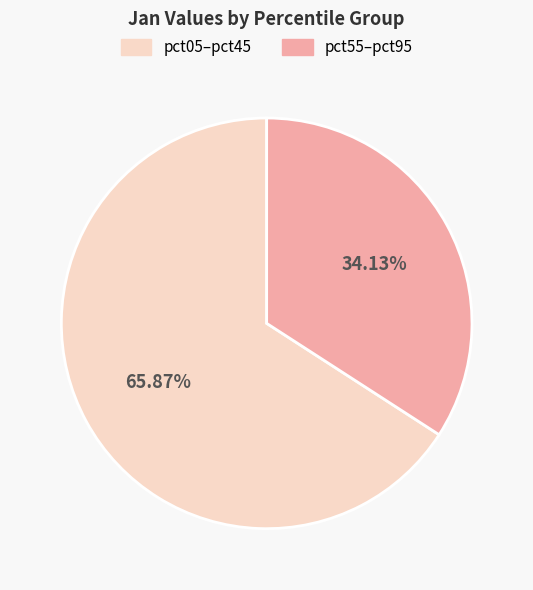

What is the largest slice in the pie chart?

pct05–pct45